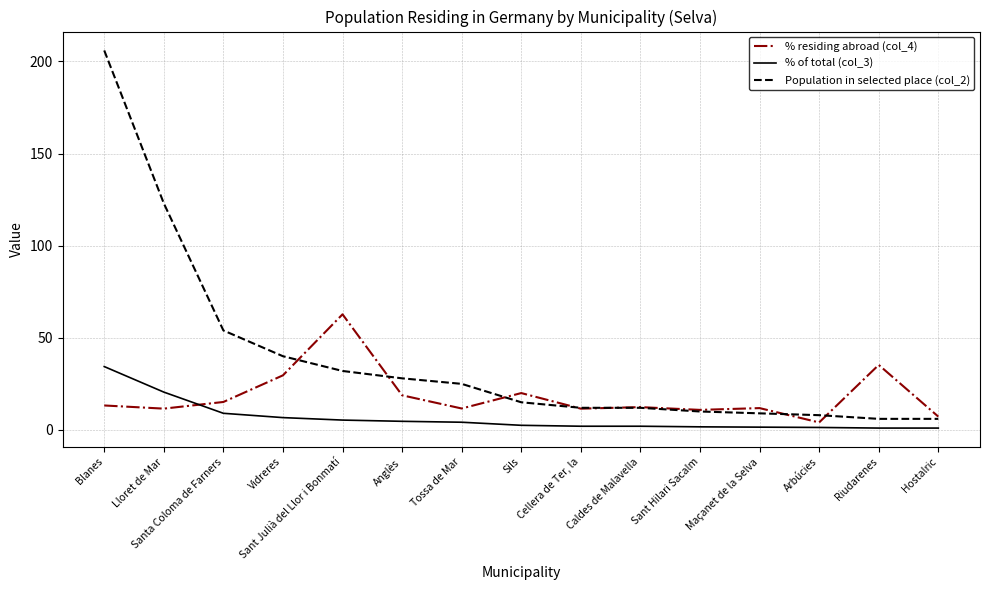

Which label corresponds to the largest value in the chart?

Blanes